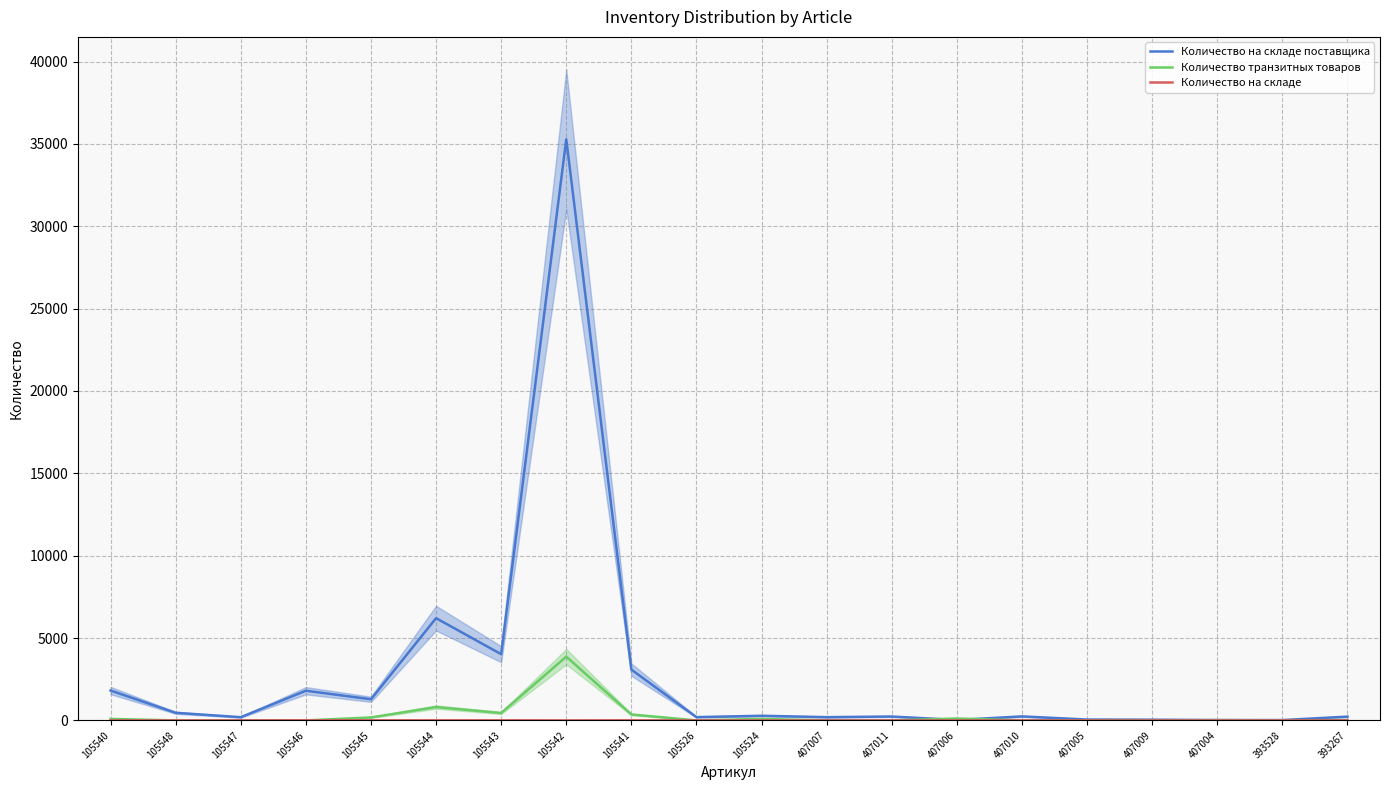

The Количество на складе series shows 3 at 407009. True or false?

False